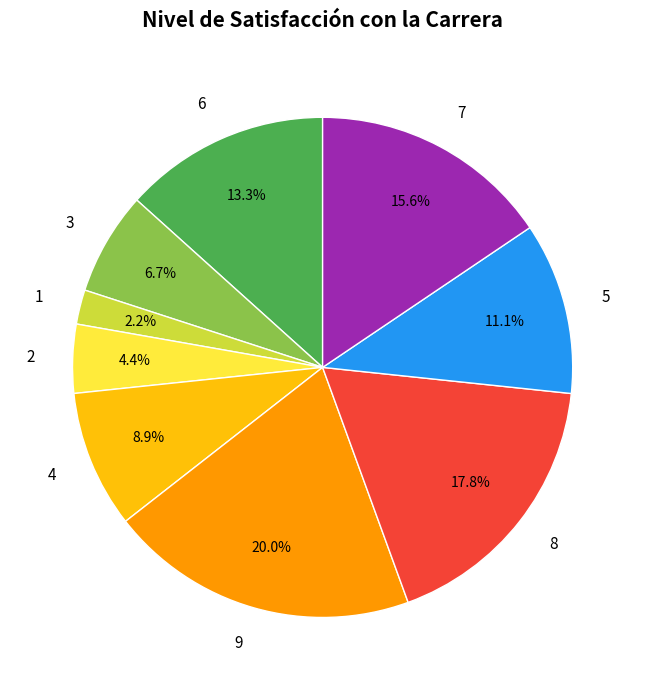

Combined, do 4 and 2 account for over 50%?

No